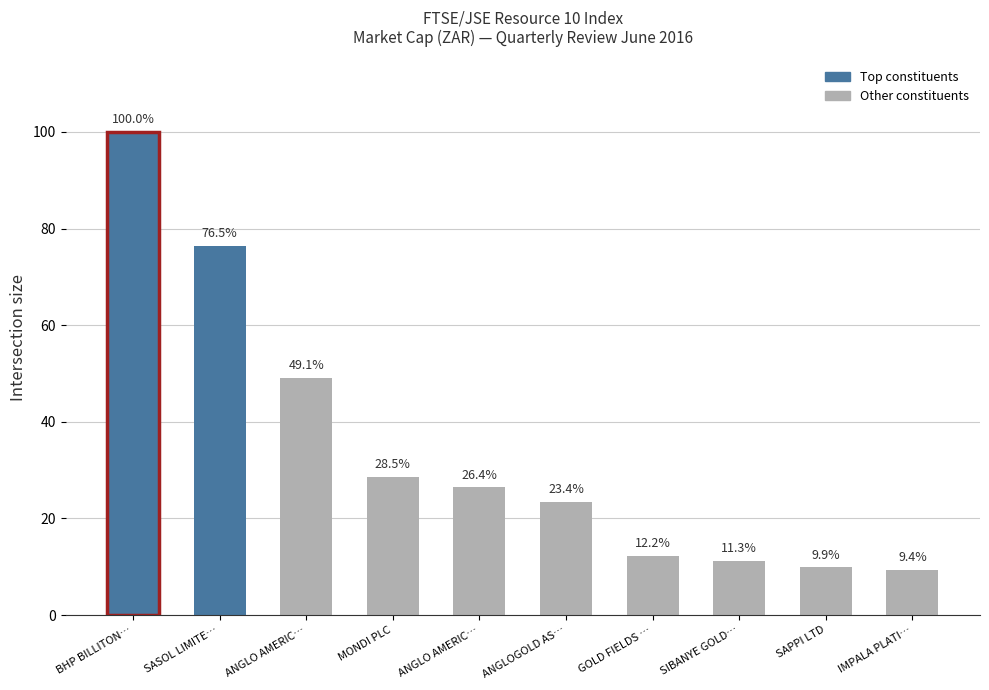

How many bars are there in total?

10